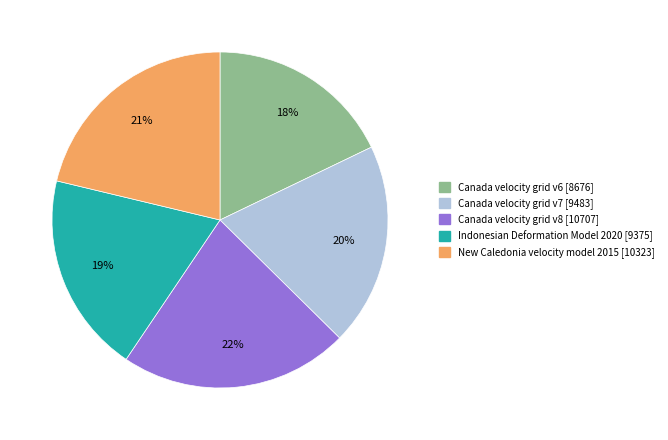

Count the number of slices in the pie.

5